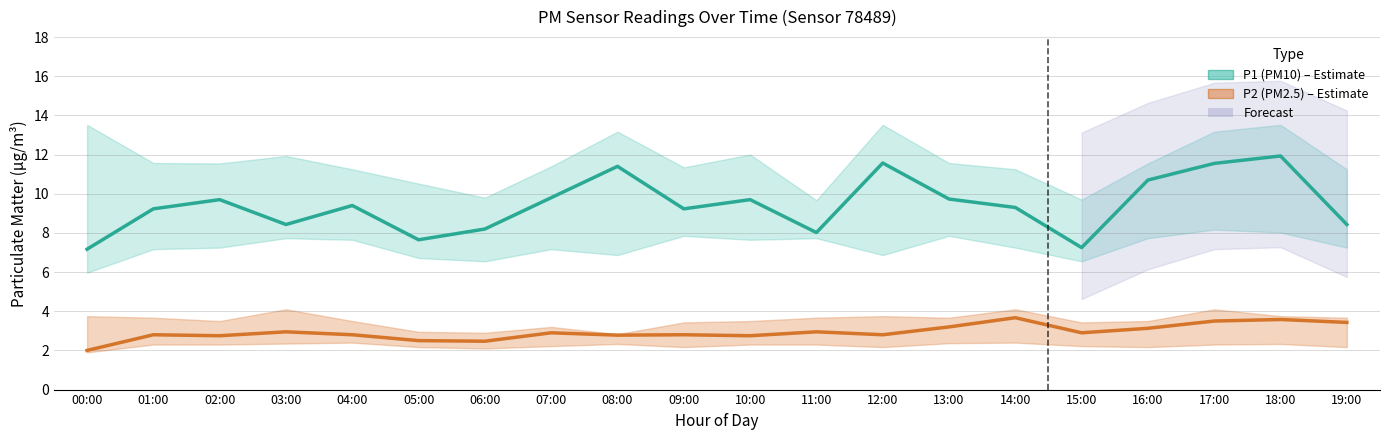

What is the spread (max minus min) of values at 11:00?

5.1